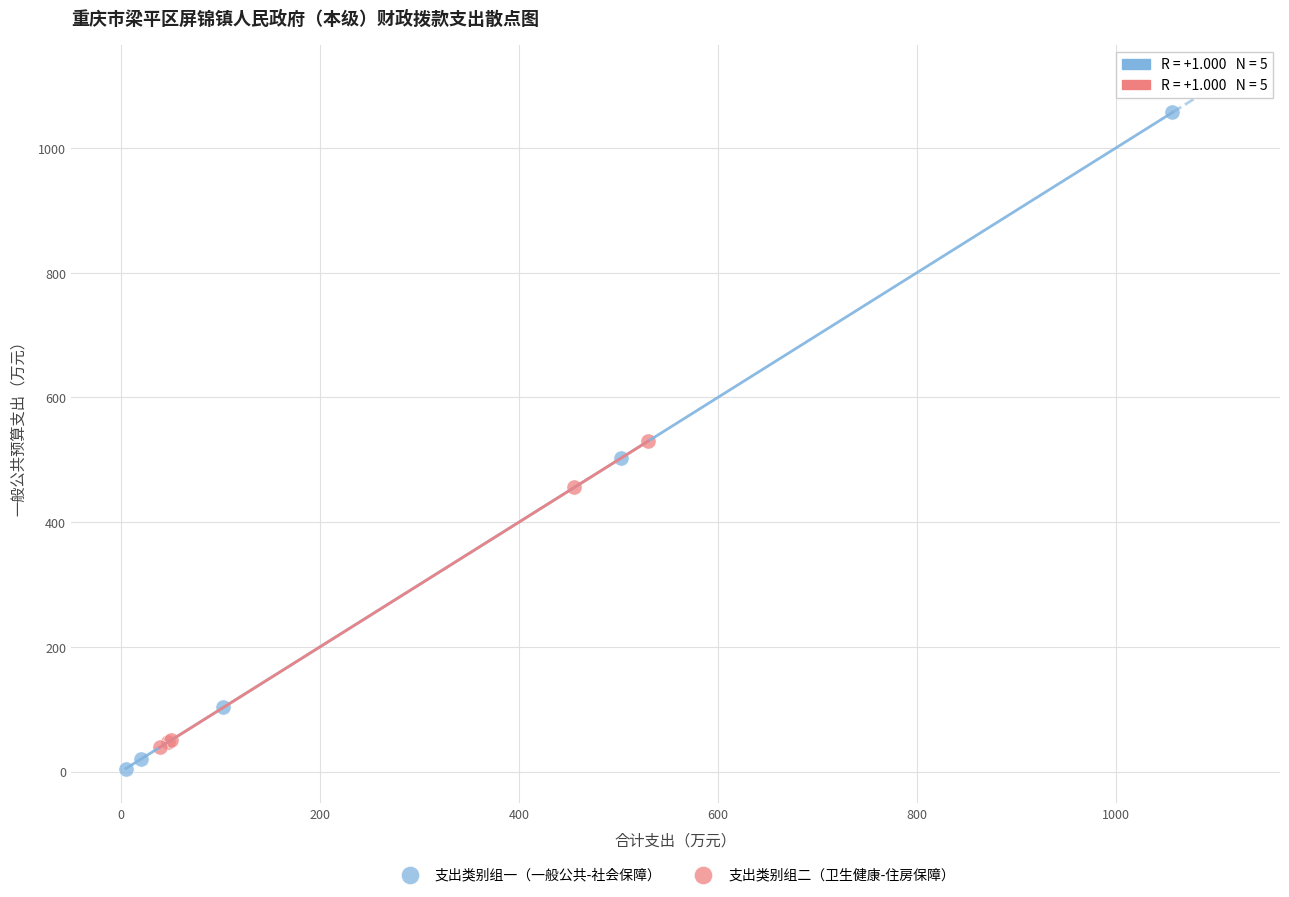

Which series reaches the maximum Y coordinate?

支出类别组一（一般公共-社会保障）